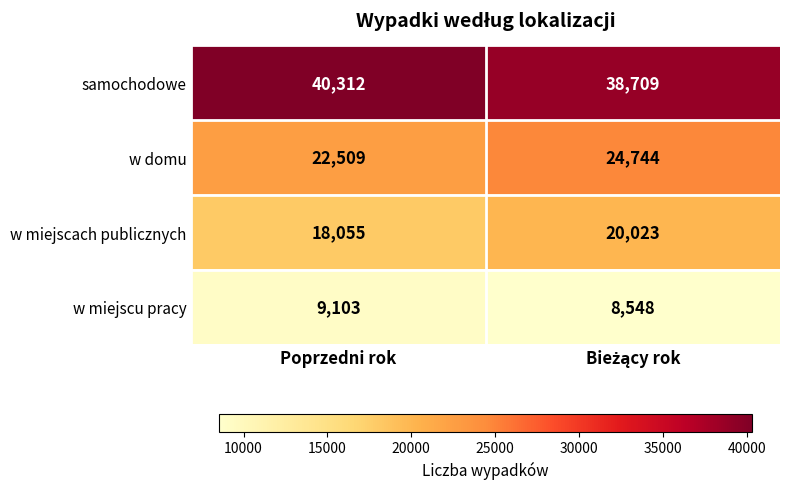

Reading left to right, list all the values displayed in this chart.

samochodowe: 40312	38709
w domu: 22509	24744
w miejscach publicznych: 18055	20023
w miejscu pracy: 9103	8548